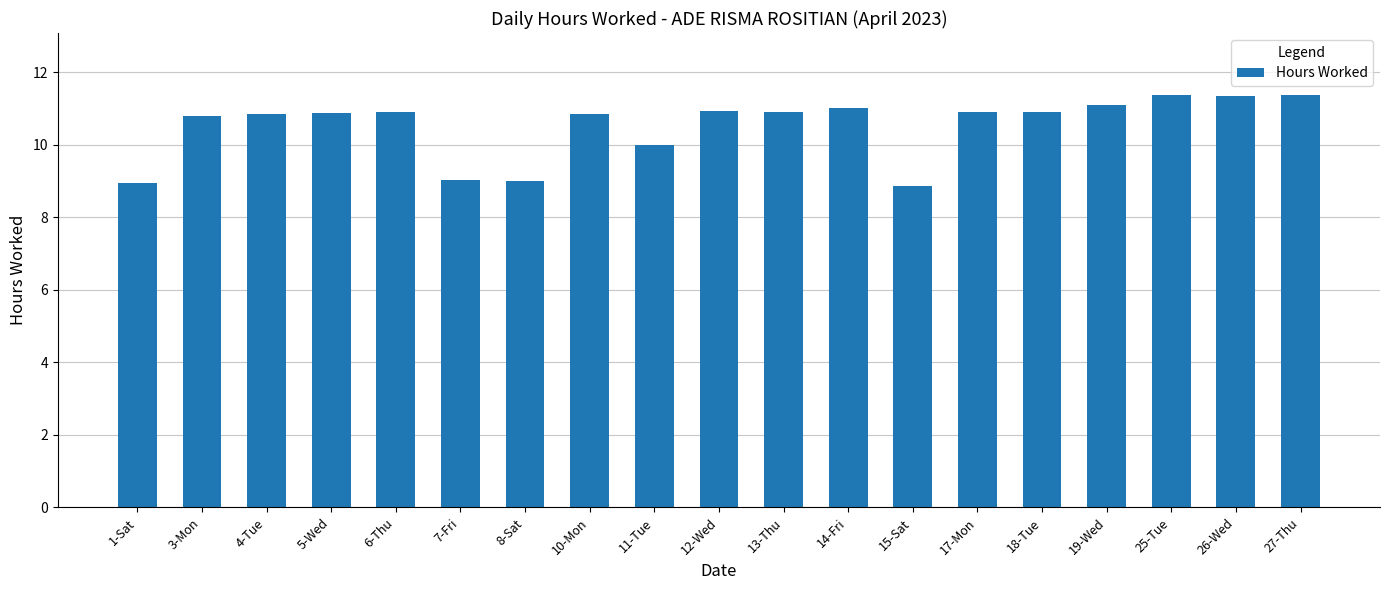

Does the chart contain stacked bars?

No